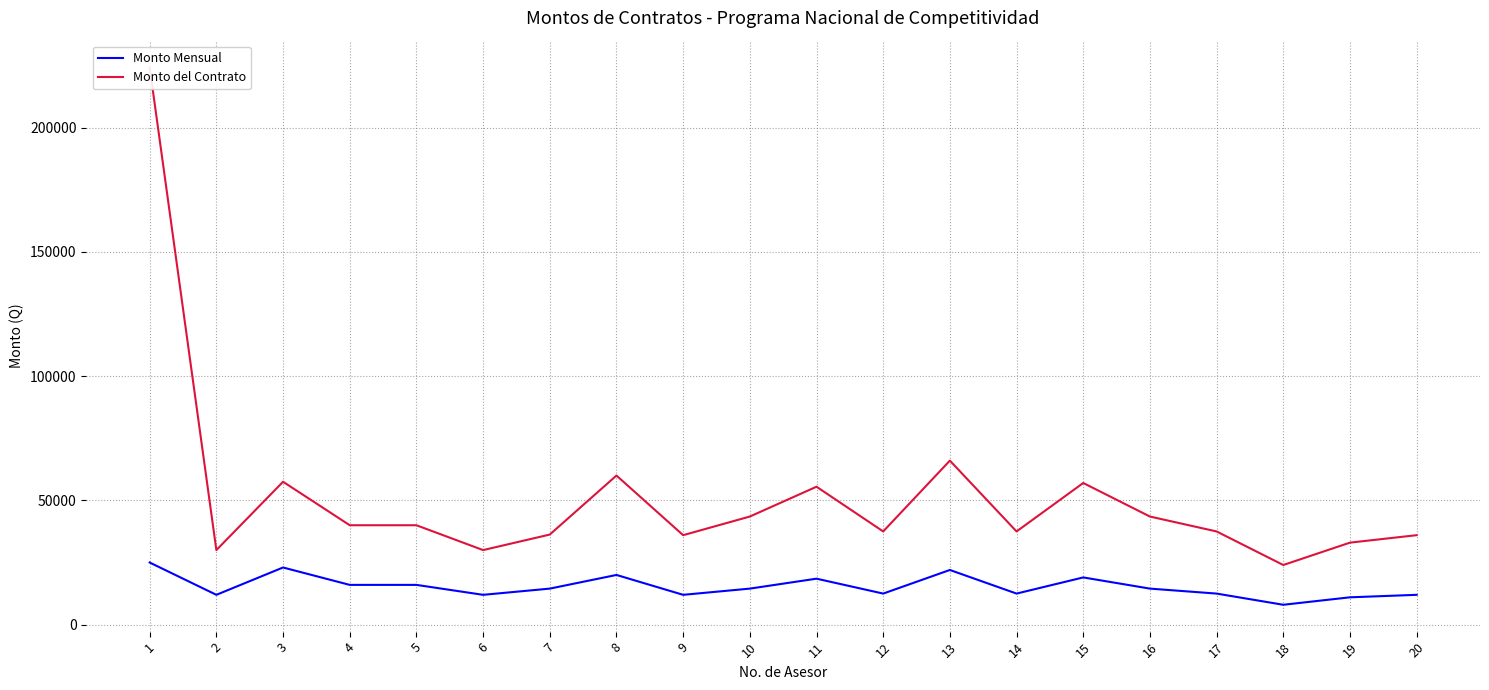

Reading left to right, what are all the values shown in this chart?

Monto Mensual: 25000.0	12000.0	23000.0	16000.0	16000.0	12000.0	14500.0	20000.0	12000.0	14500.0	18500.0	12500.0	22000.0	12500.0	19000.0	14500.0	12500.0	8000.0	11000.0	12000.0
Monto del Contrato: 224166.7	30000.0	57500.0	40000.0	40000.0	30000.0	36250.0	60000.0	36000.0	43500.0	55500.0	37500.0	66000.0	37500.0	57000.0	43500.0	37500.0	24000.0	33000.0	36000.0